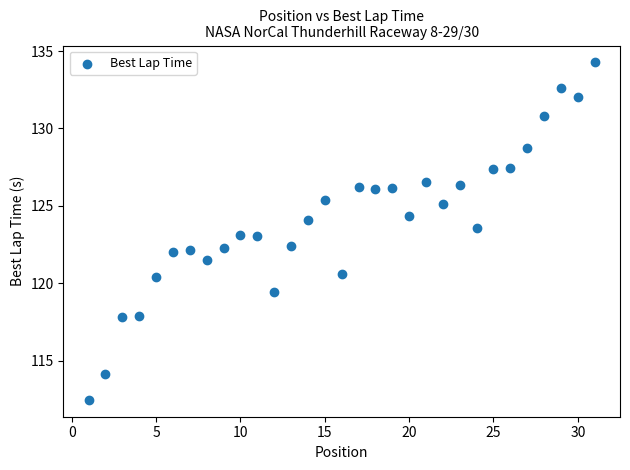

What is the range of Y values (max minus min)?

21.8